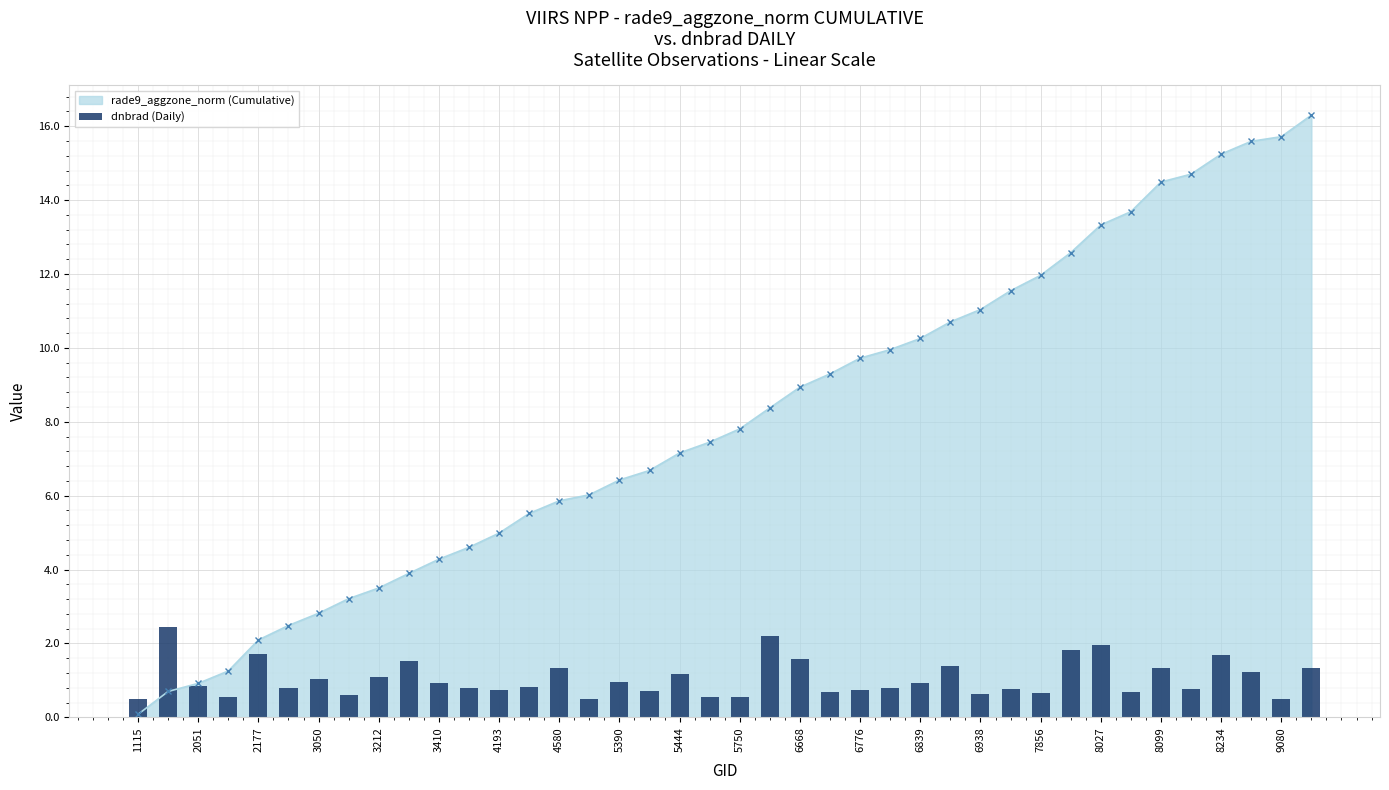

The value of rade9_aggzone_norm (Cumulative) at 6938 is 11.0. True or false?

True